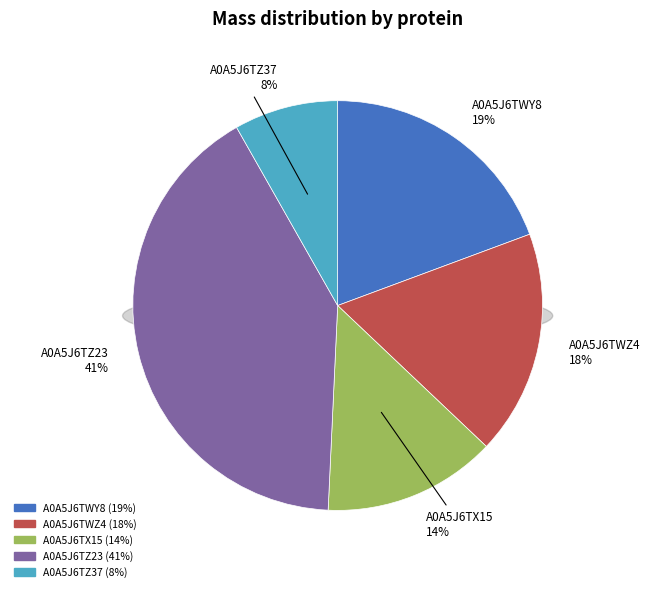

What percentage do A0A5J6TZ23 and A0A5J6TWZ4 together represent?

58.8%